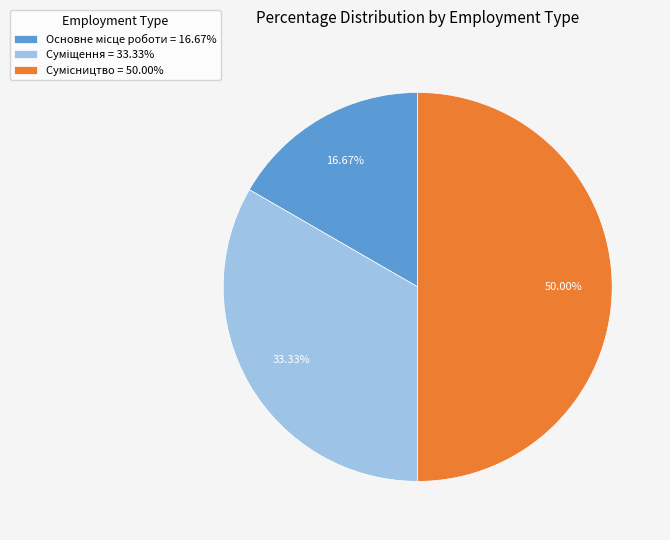

Count the number of slices in the pie.

3